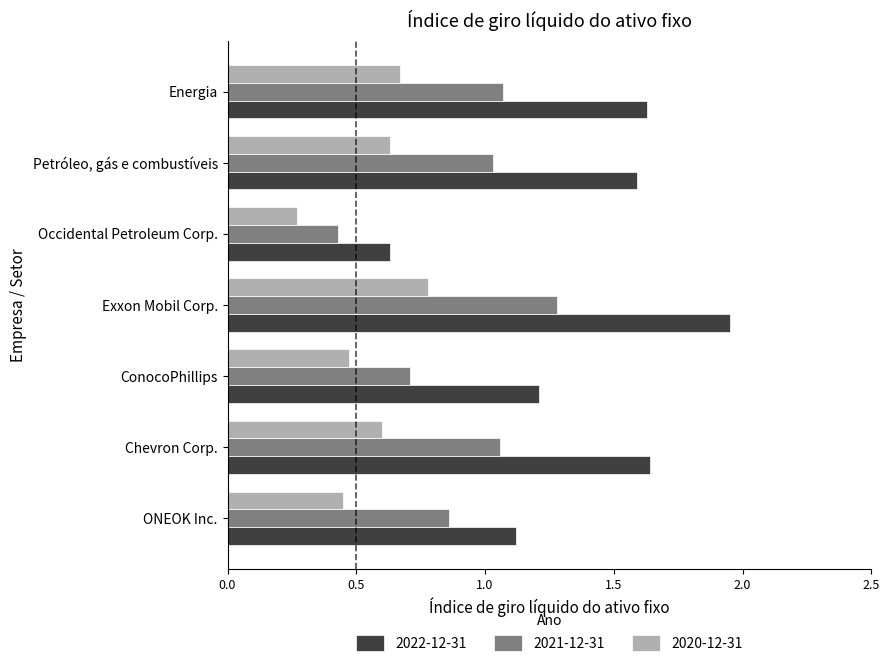

Is it true that 2022-12-31 equals 1.6 at Chevron Corp.?

True